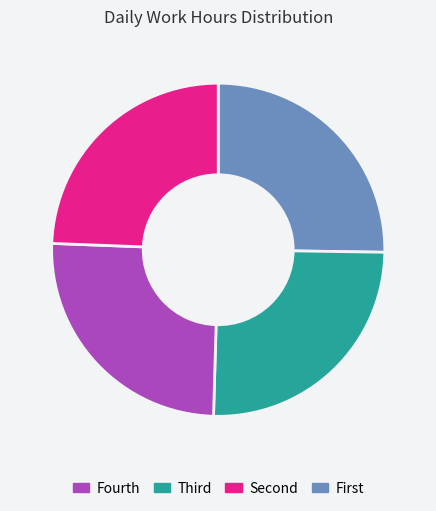

Does any single category account for the majority?

No